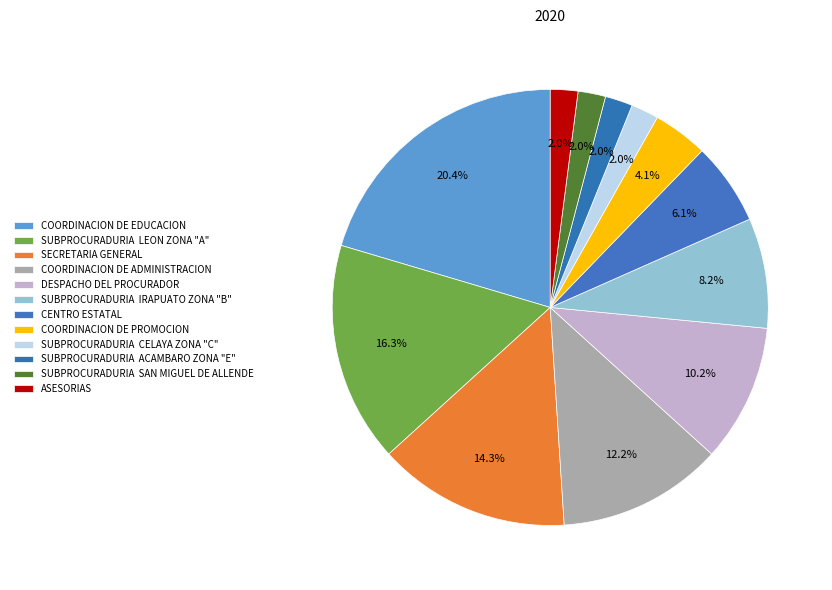

To the nearest percent, what is the average slice percentage?

8%